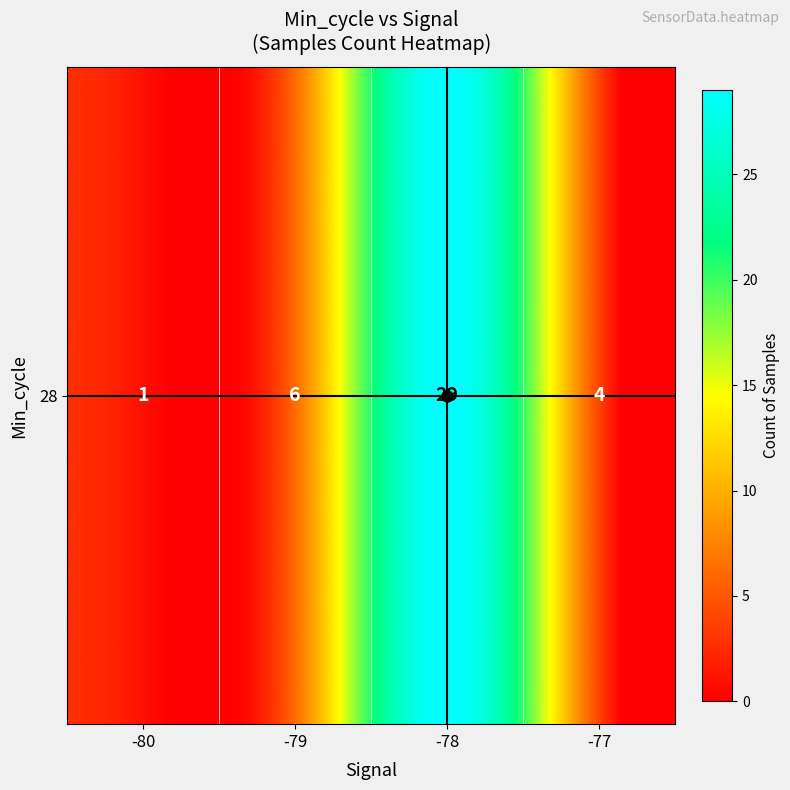

Reading left to right, what are all the values shown in this chart?

-80=1	-79=6	-78=29	-77=4